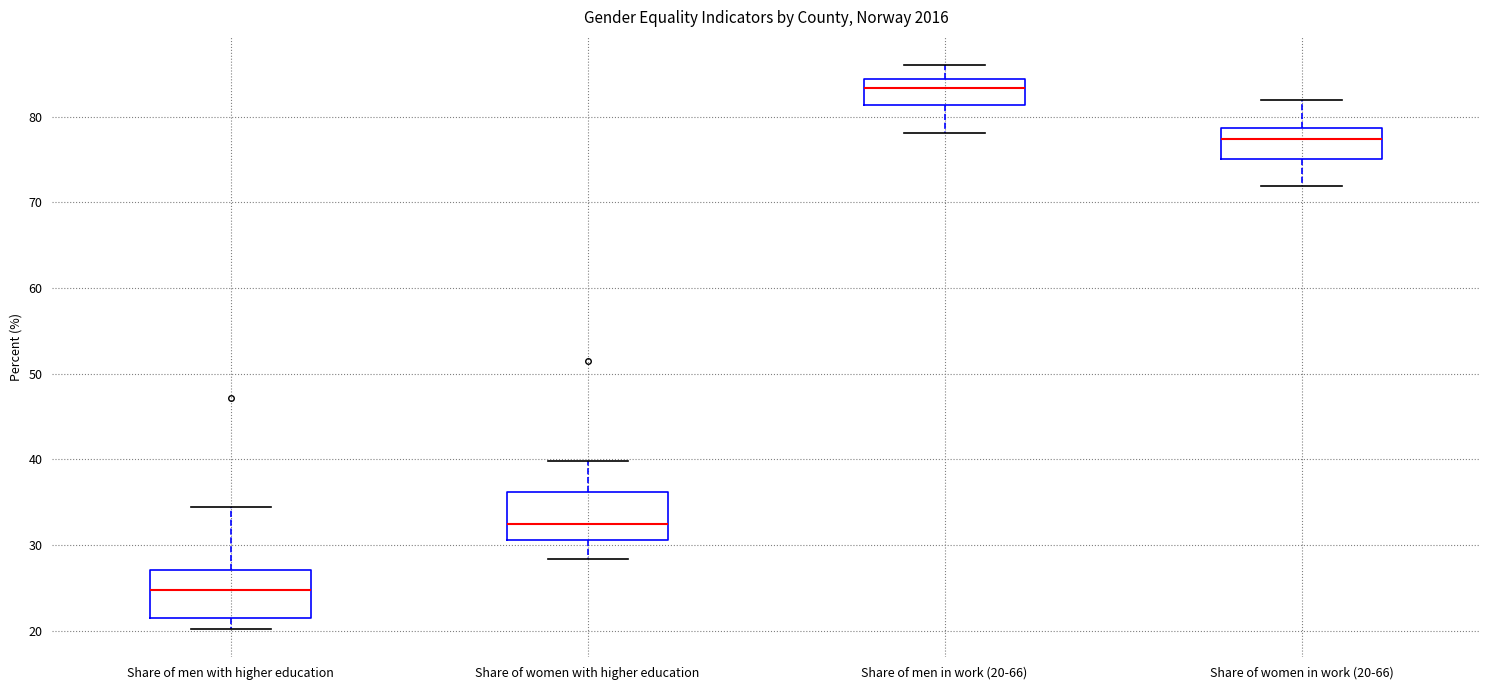

Which box's median line is the highest?

Share of men in work (20-66)